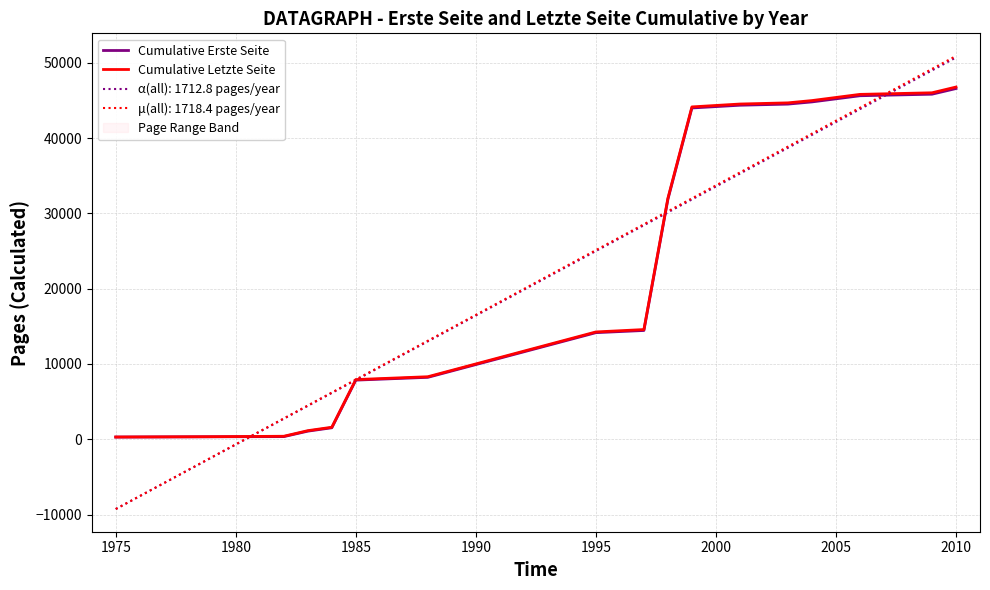

True or false: Cumulative Letzte Seite and Cumulative Erste Seite intersect in this chart.

False